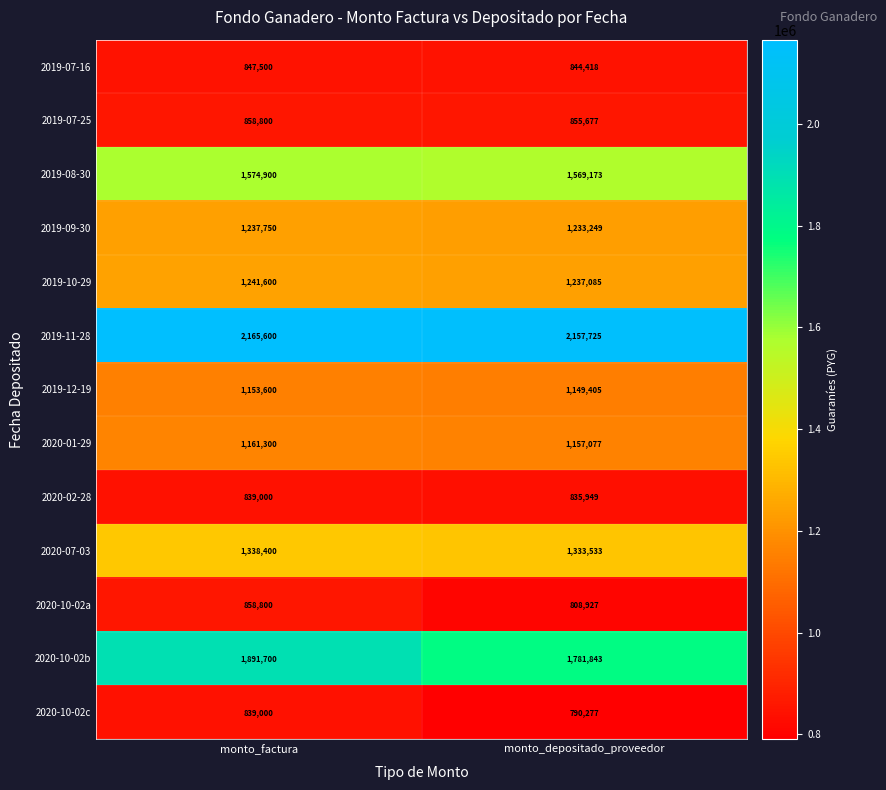

Rank the categories by 2020-10-02b value from highest to lowest.

monto_factura, monto_depositado_proveedor